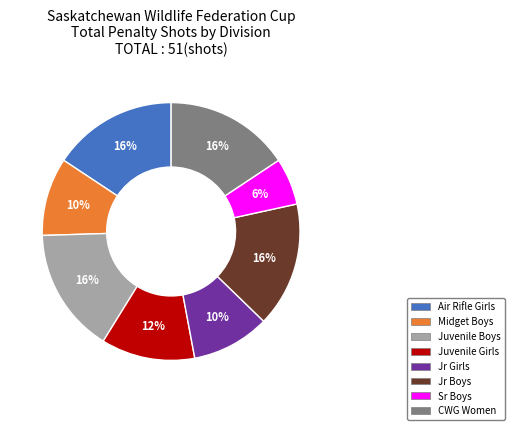

Count the number of slices in the pie.

8